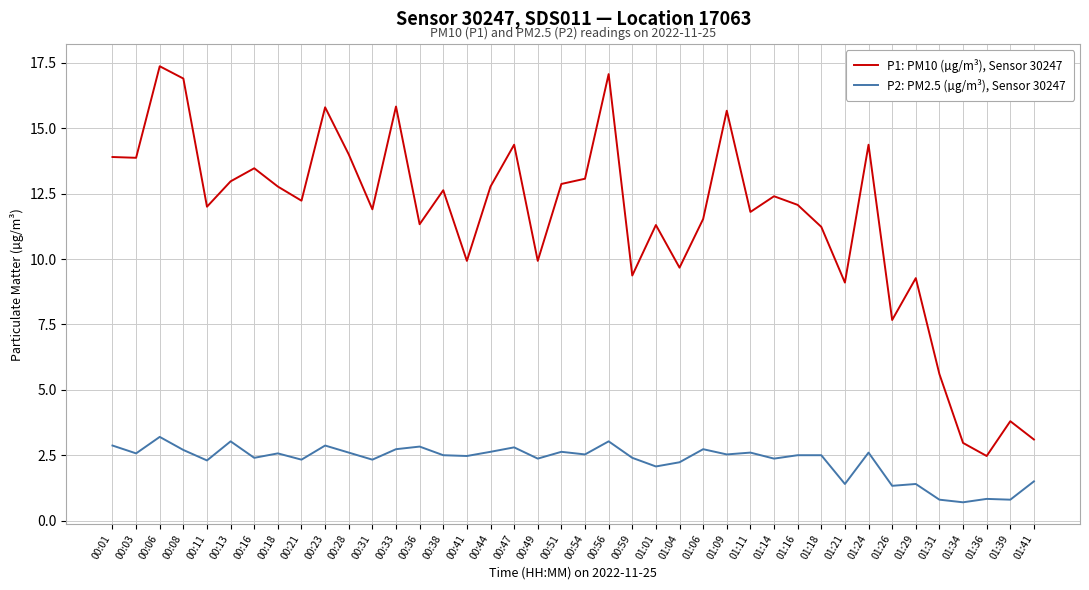

What is the sum of the P1: PM10 (µg/m³), Sensor 30247 values at 00:51 and 00:21?

25.1